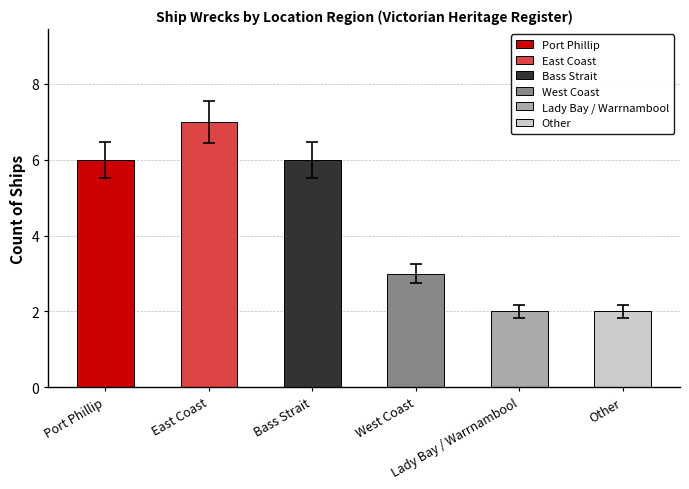

Are the bars horizontal?

No